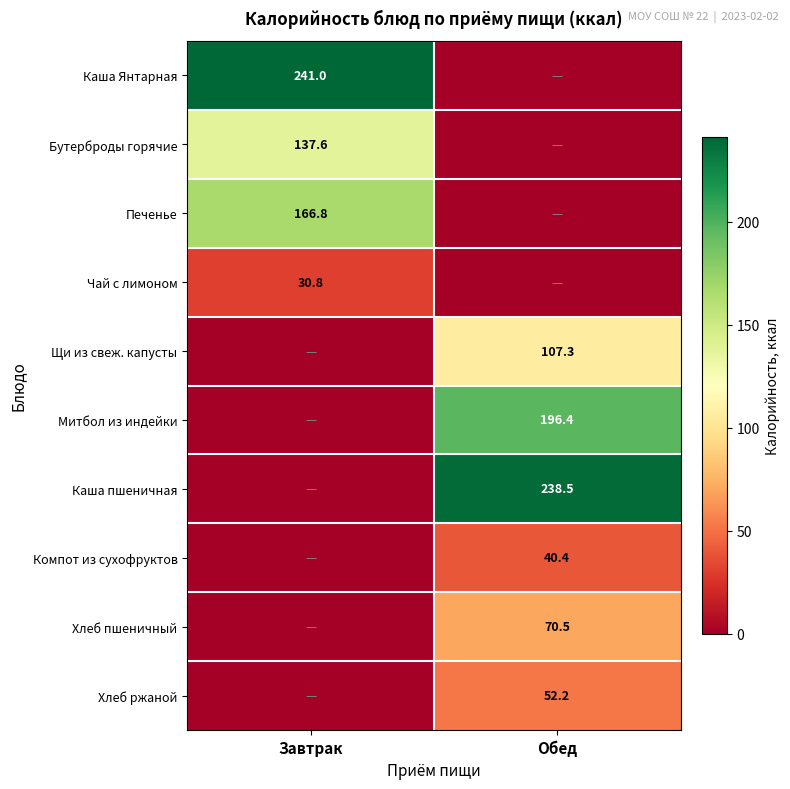

The value of Хлеб ржаной at Обед is 52.2. True or false?

True